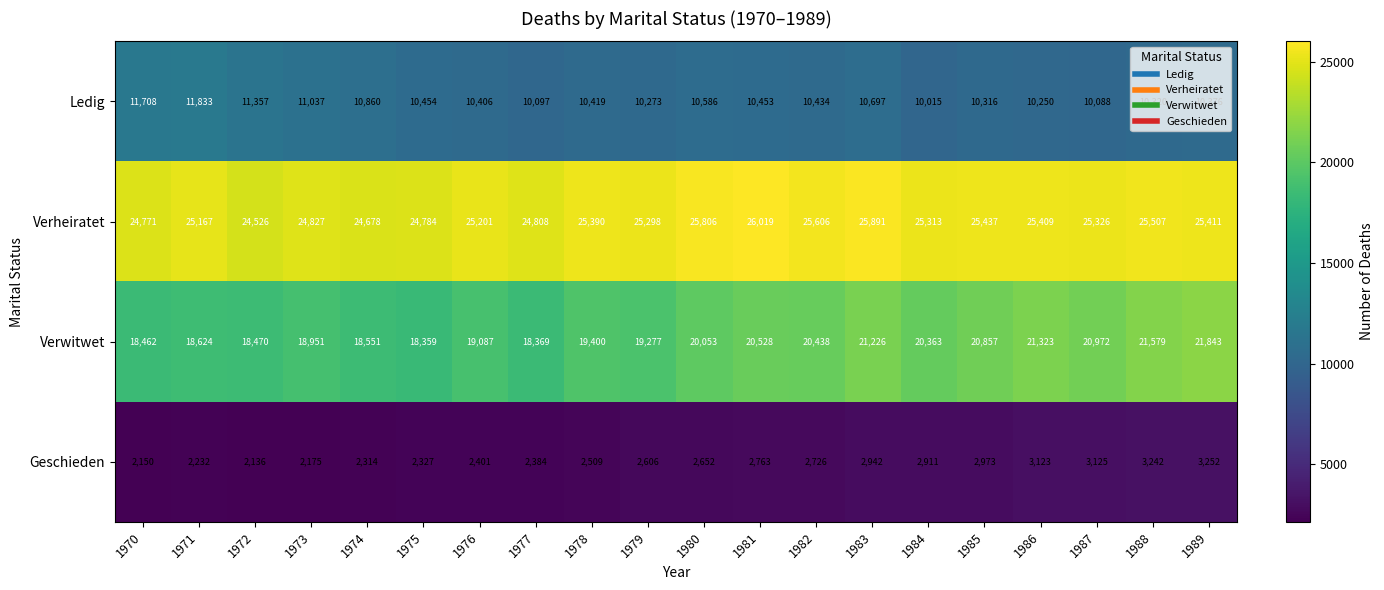

Which category has the lowest value across all series?

1972